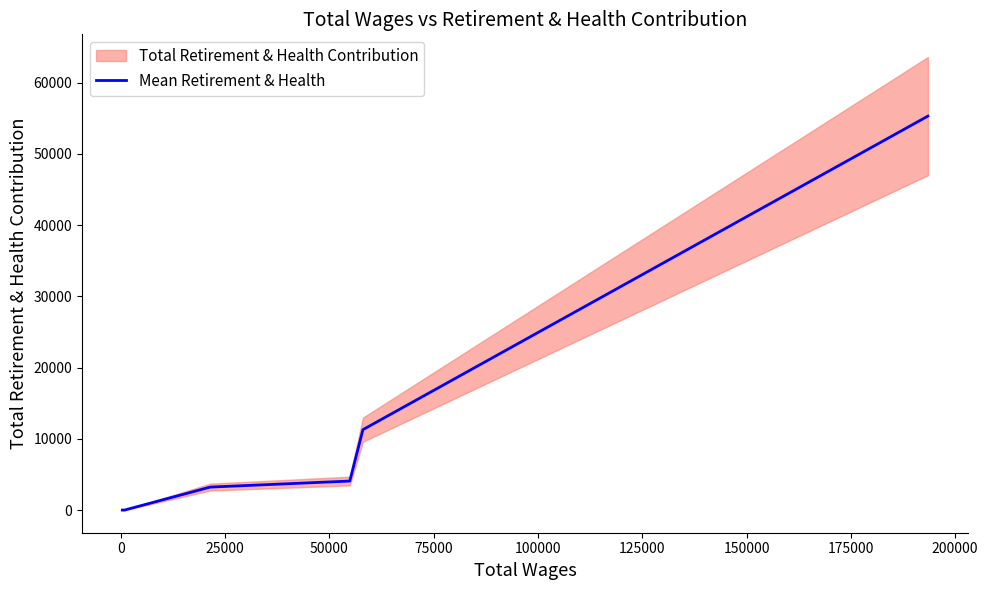

Reading left to right, list all the values displayed in this chart.

0	0	0	0	0	0	3225	4073	11287	55309